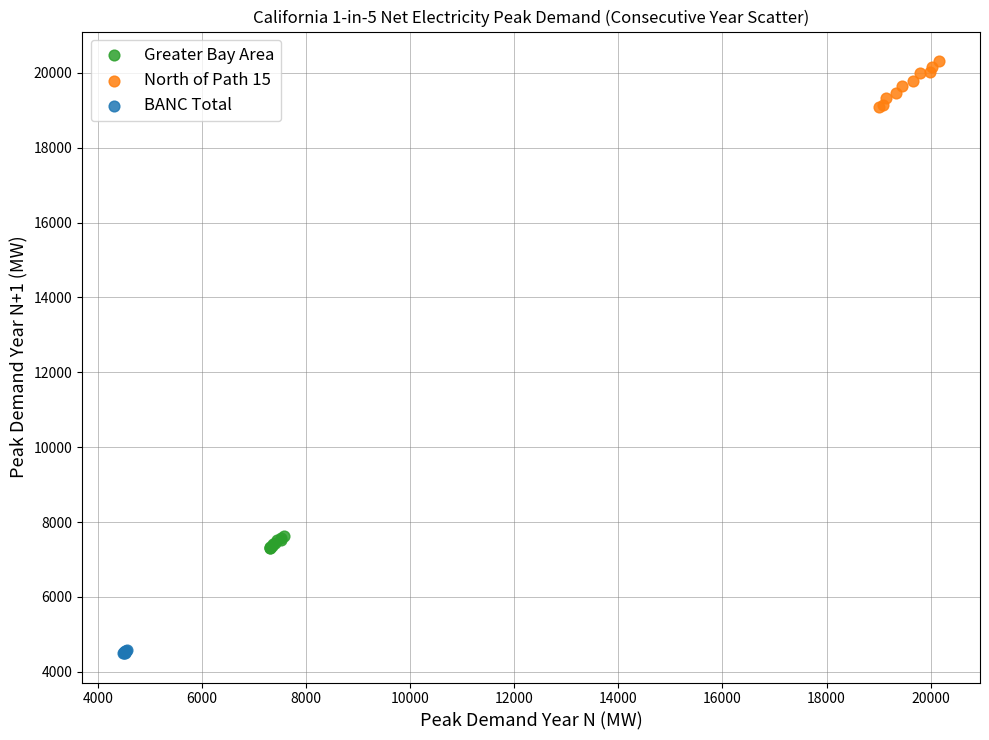

Which series has the widest spread of Y values?

North of Path 15